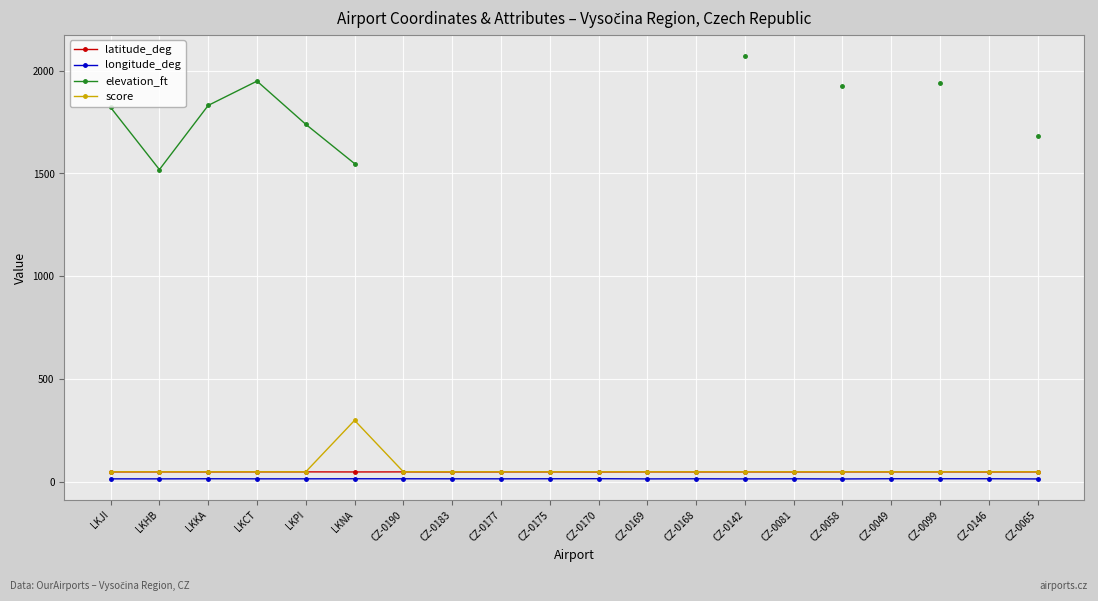

How many categories are shown in the chart?

20